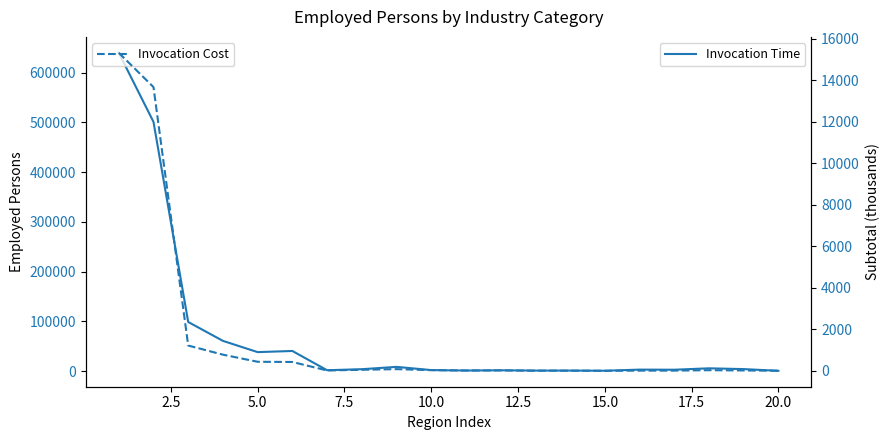

What is the highest value of the Invocation Cost series?

15335